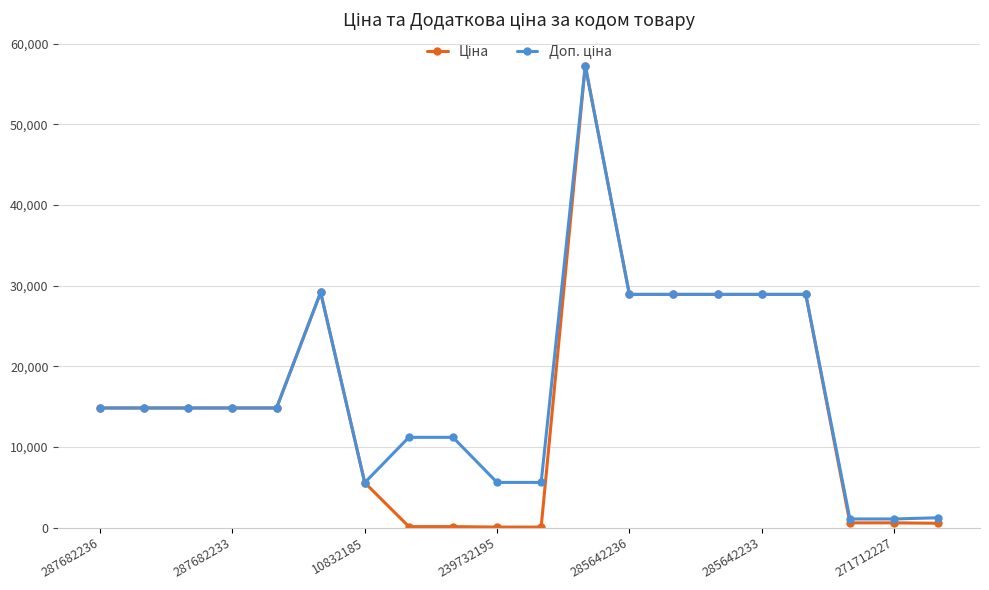

What is the greatest value displayed?

57258.0